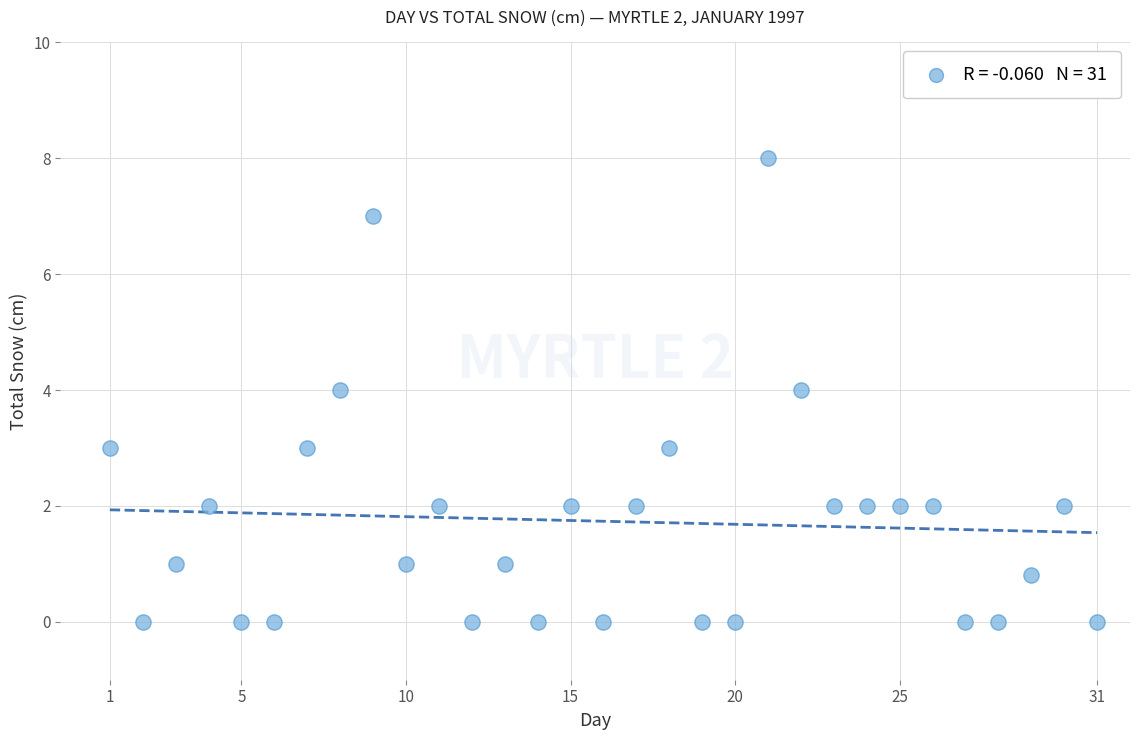

What is the range of X values (max minus min)?

30.0